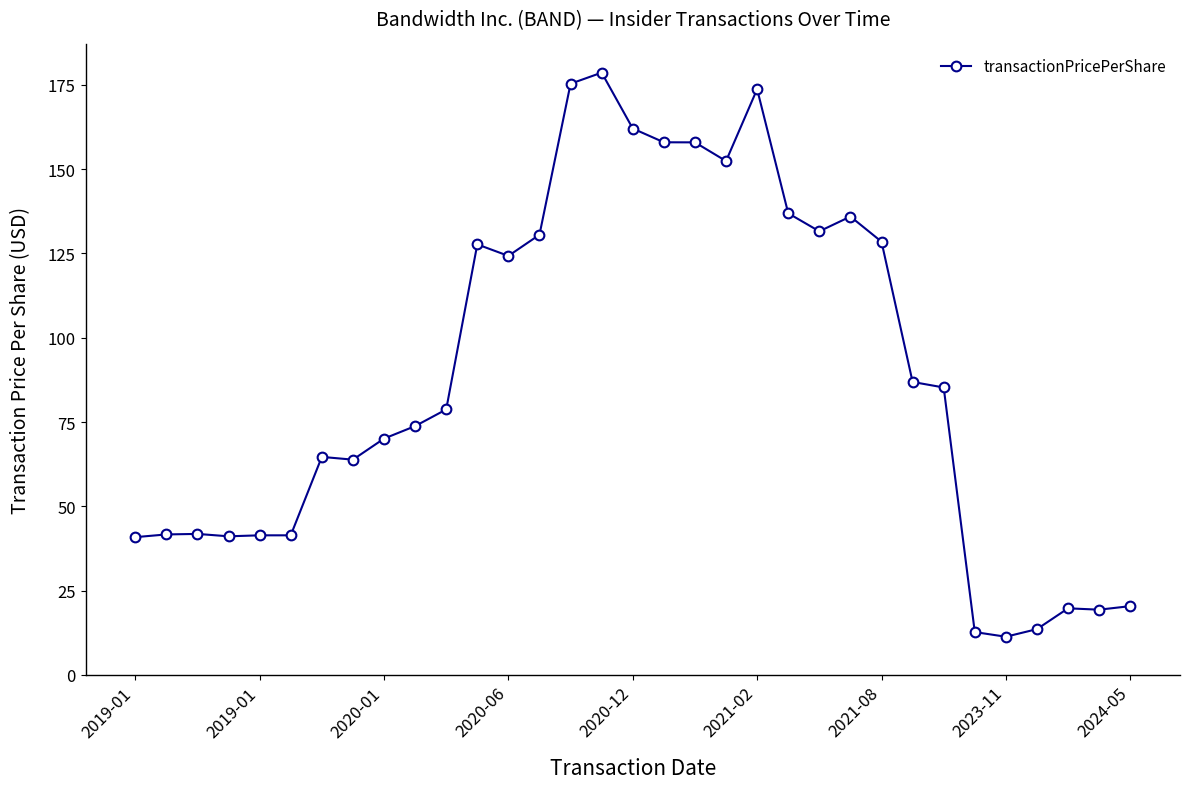

What is the value of the 14th point from the left?

130.6